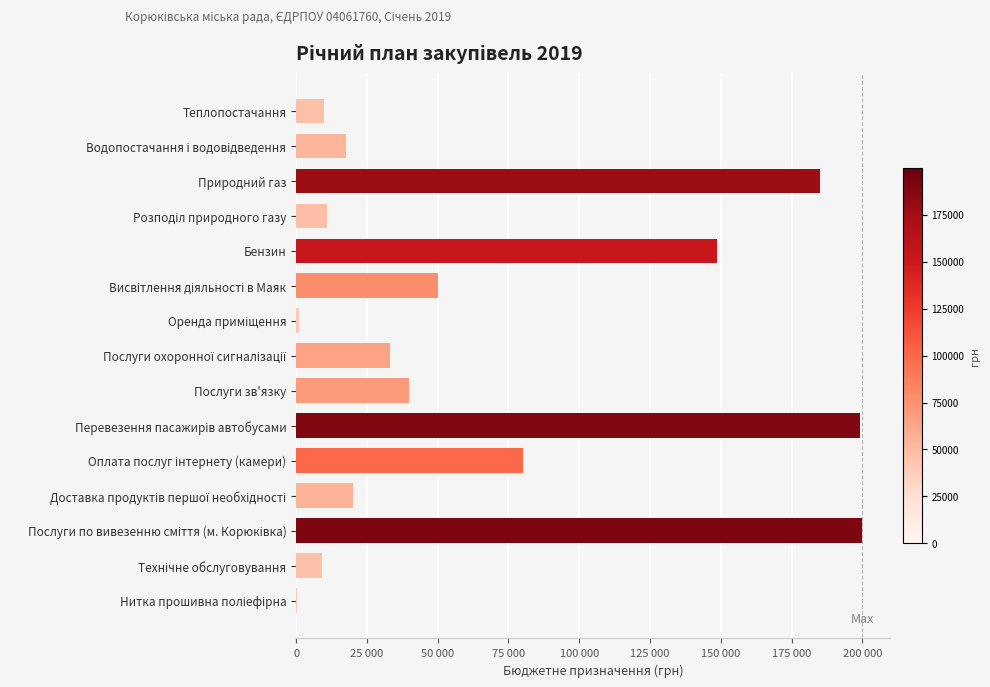

Does the chart contain stacked bars?

No